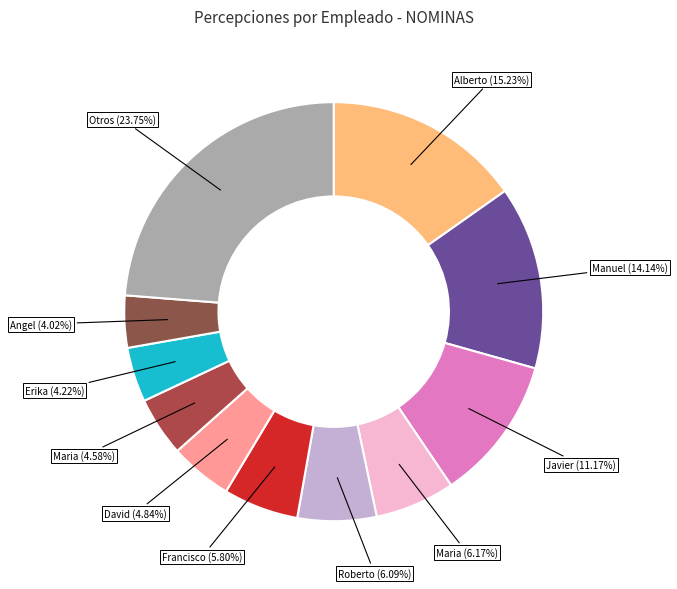

Count the number of slices in the pie.

11